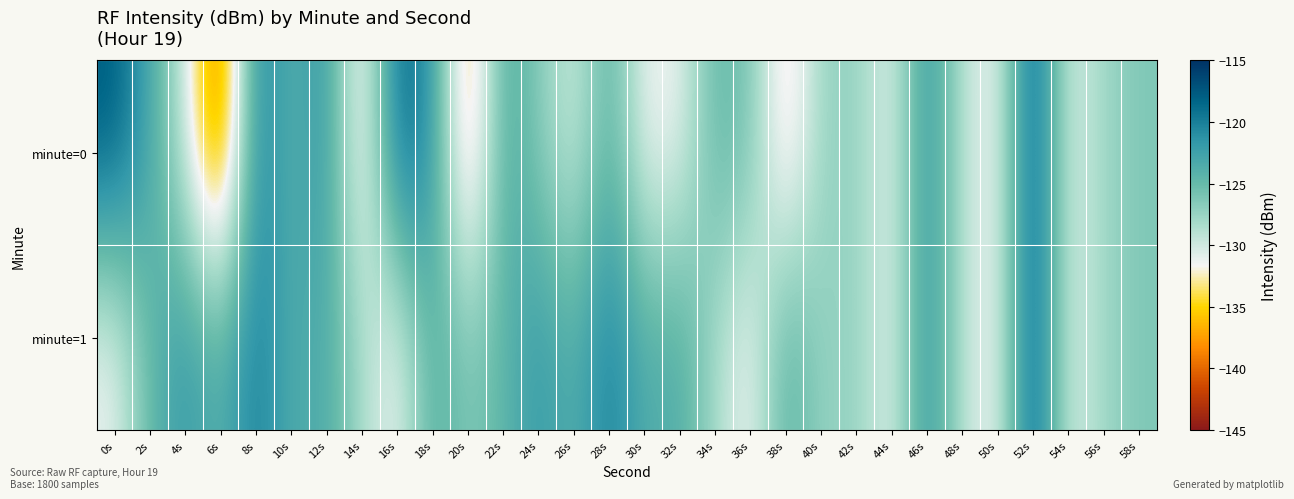

List the series in order of their overall mean, lowest first.

minute=0, minute=1